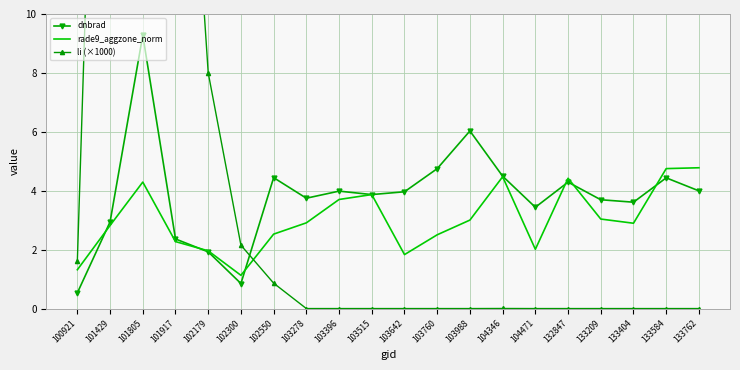

How many intersections are there between li (×1000) and dnbrad?

1